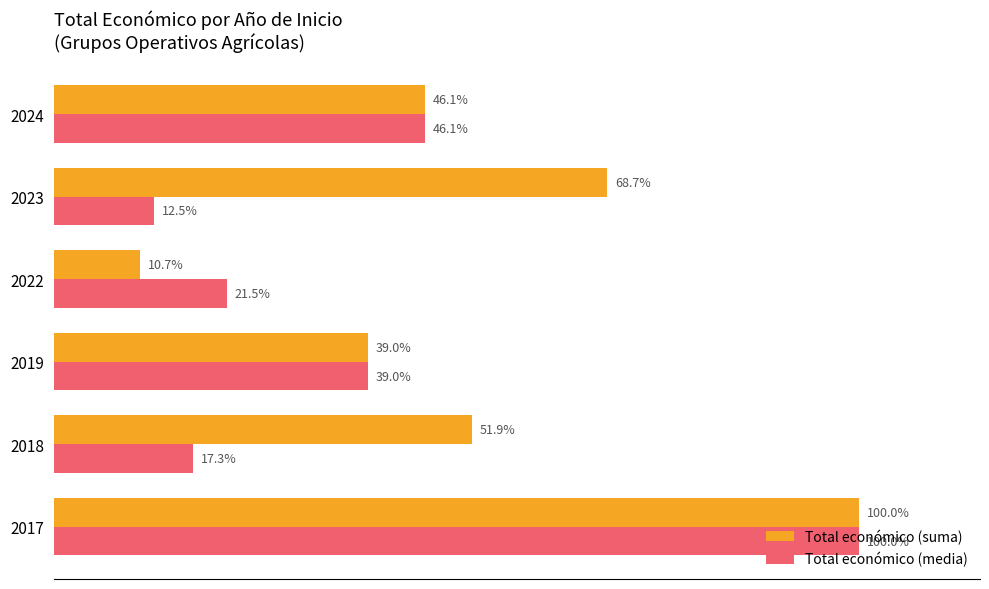

Is the value of Total económico (media) at 2017 greater than the value of Total económico (suma) at 2022?

Yes